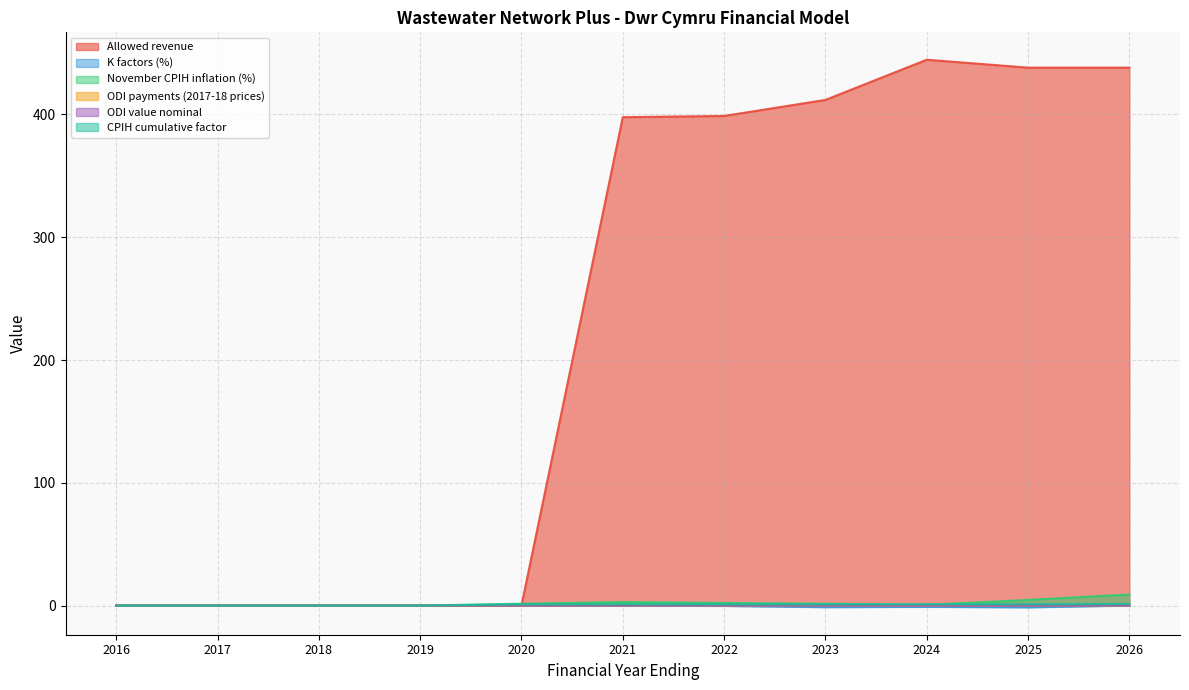

Does the chart have visible grid lines?

Yes